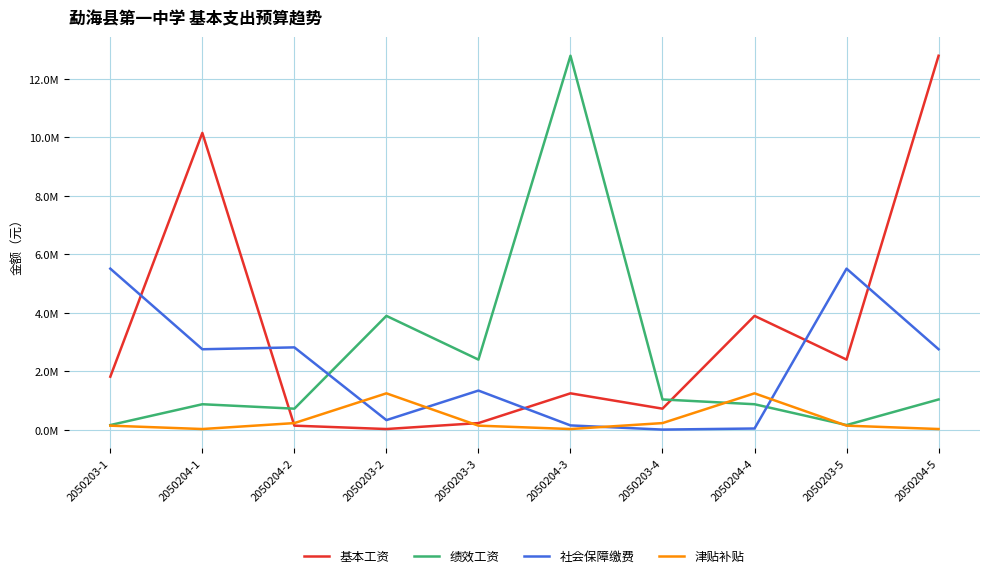

What is the difference between the 津贴补贴 values at 2050204-2 and 2050204-5?

202884.0